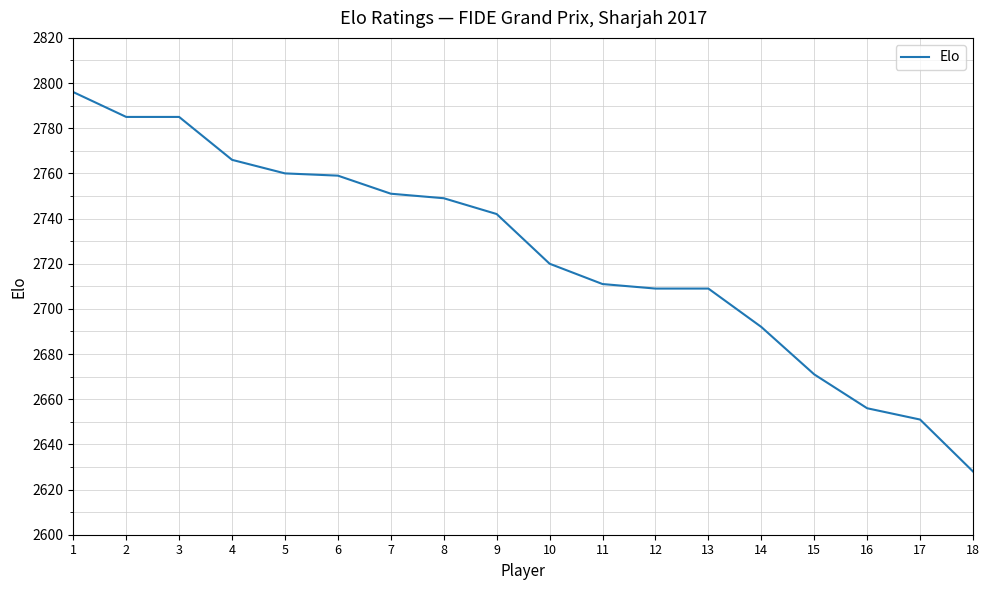

What is the minimum value shown in the chart?

2628